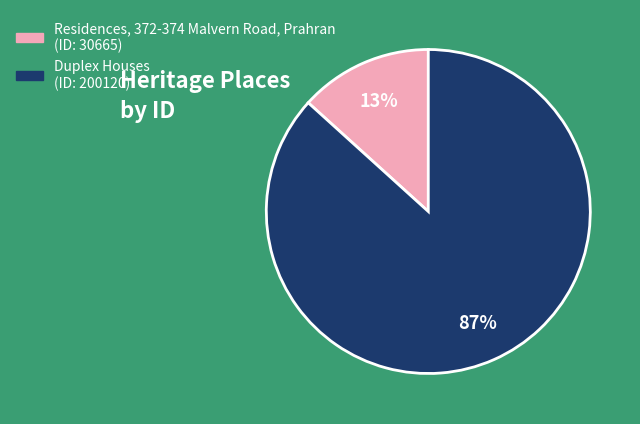

Is it true that Residences, 372-374 Malvern Road, Prahran is 13% of the pie?

True